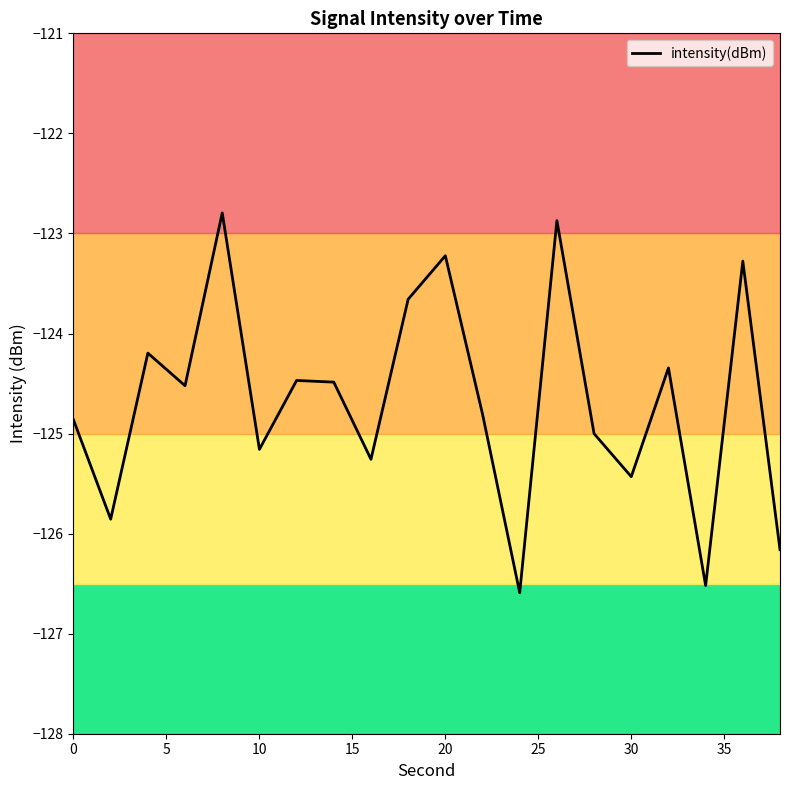

What is the difference between the maximum and minimum values?

3.8